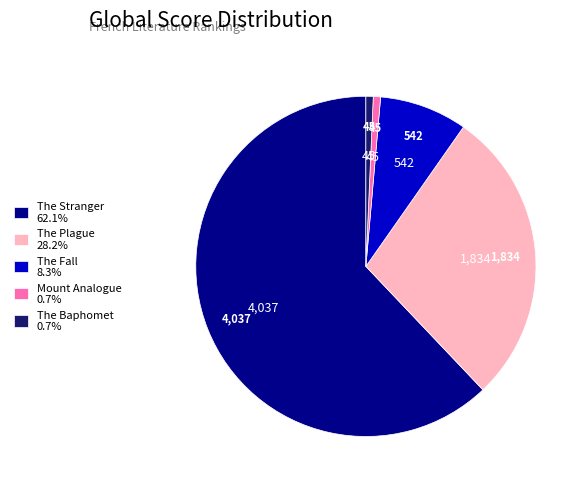

Does The Plague 28.2% account for over 50% of the chart?

No